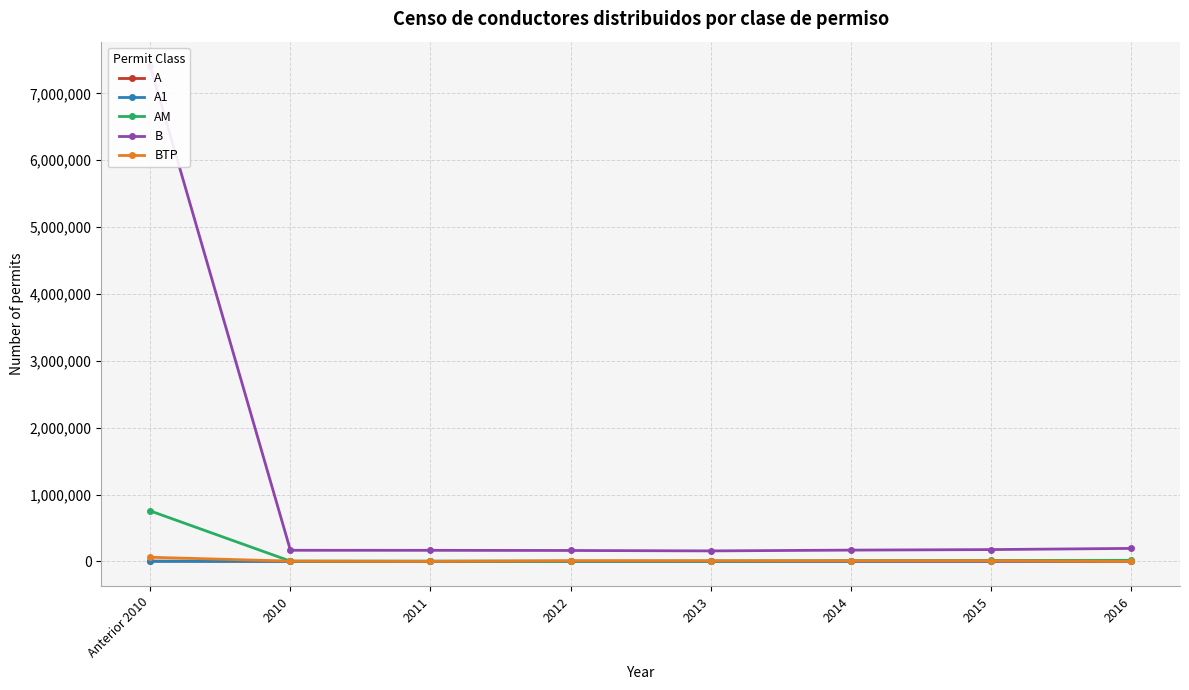

Which category has the lowest value across all series?

2016